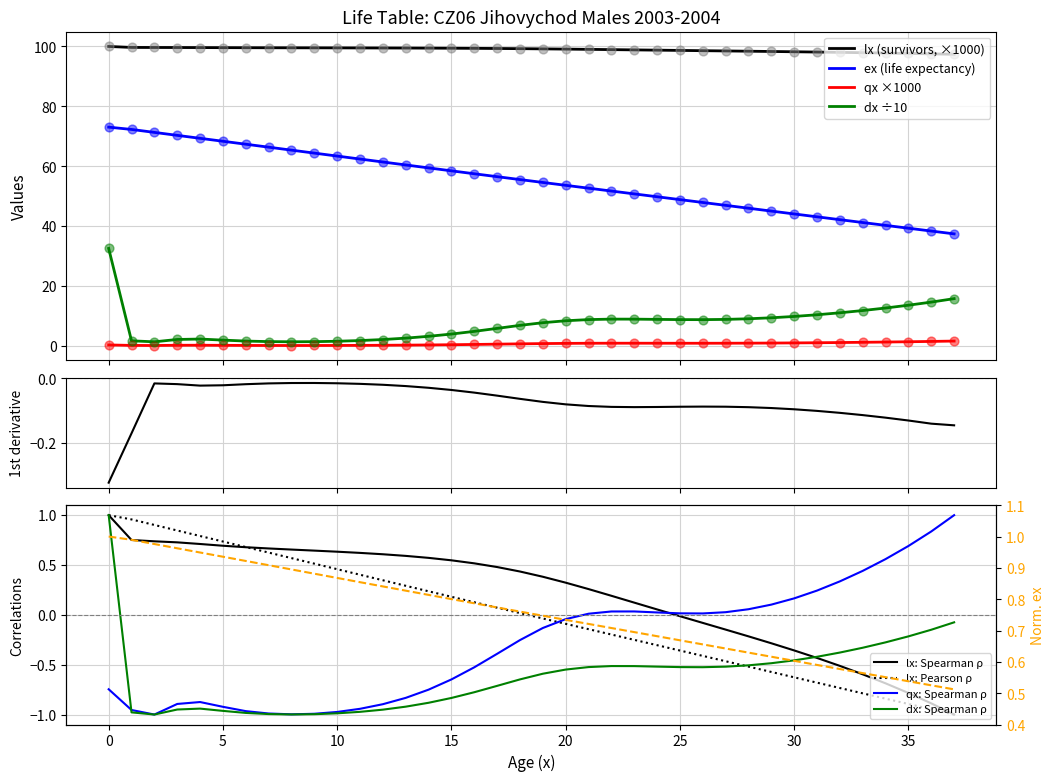

Which series contains the lowest Y value?

qx_scaled